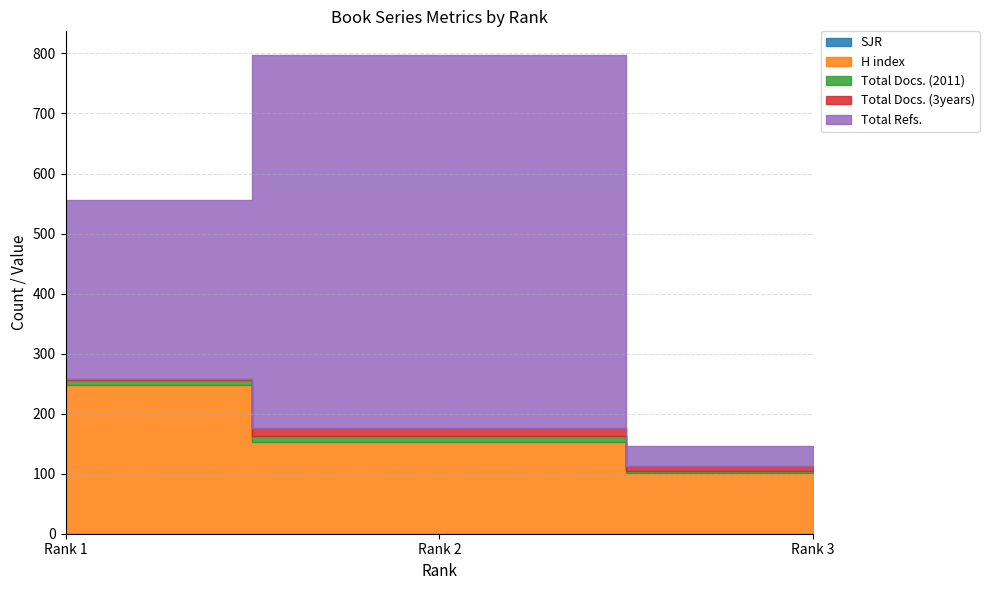

Between Rank 2 and Rank 3, which series saw the biggest shift?

Total Refs.